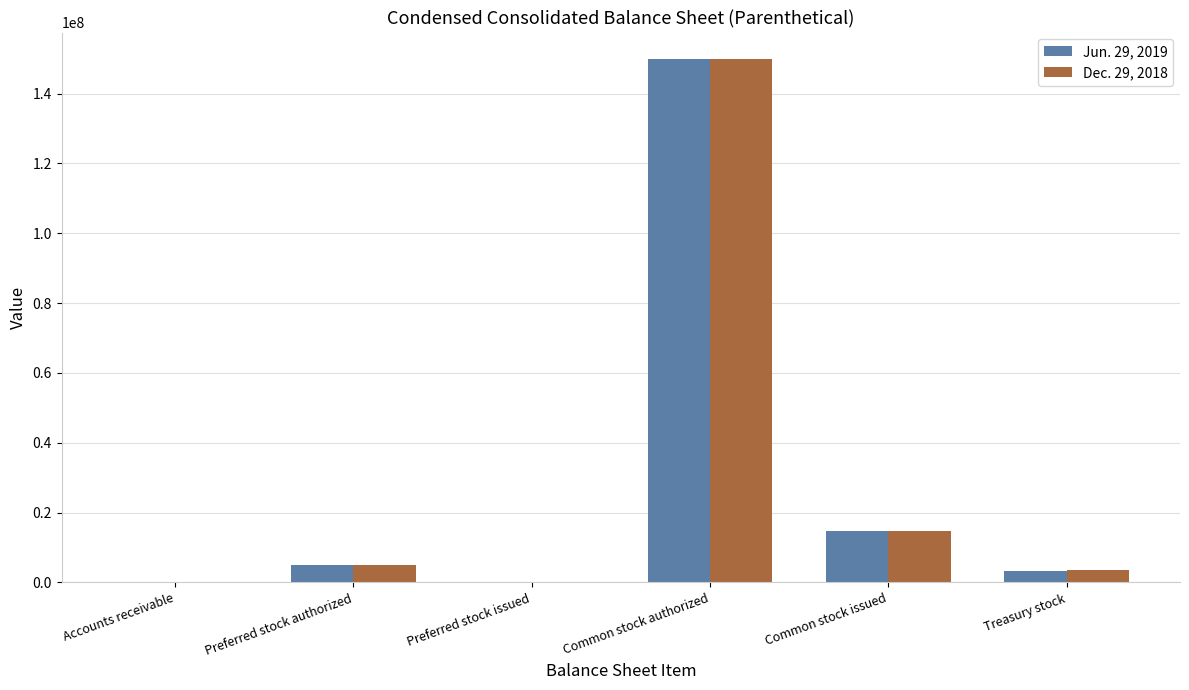

At which label is Jun. 29, 2019 closest to 75000000?

Common stock issued